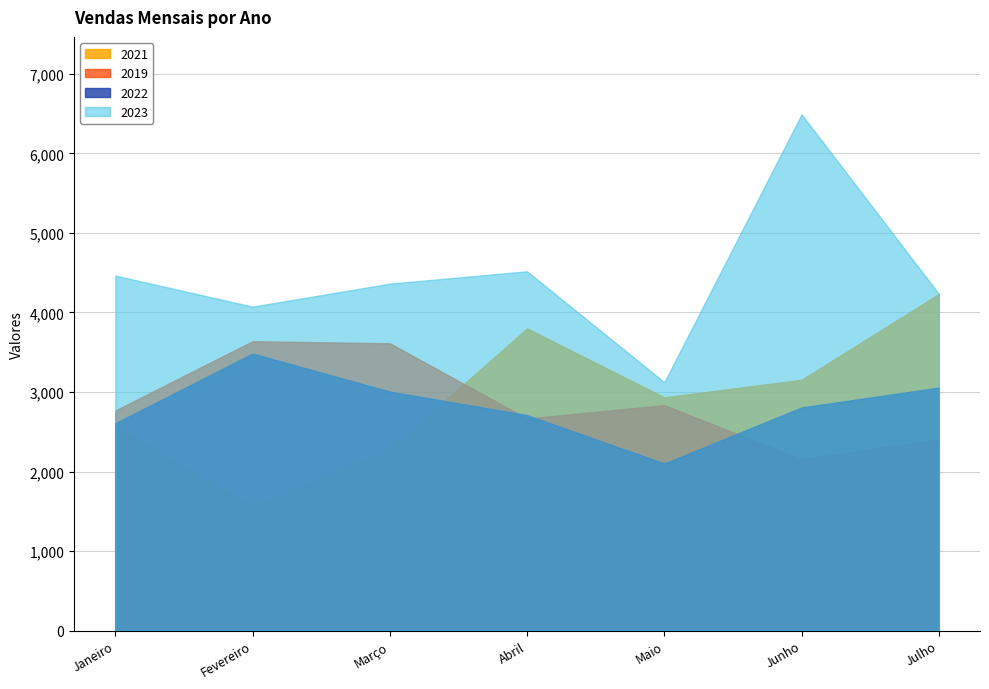

Where is the first local maximum for 2023?

Abril